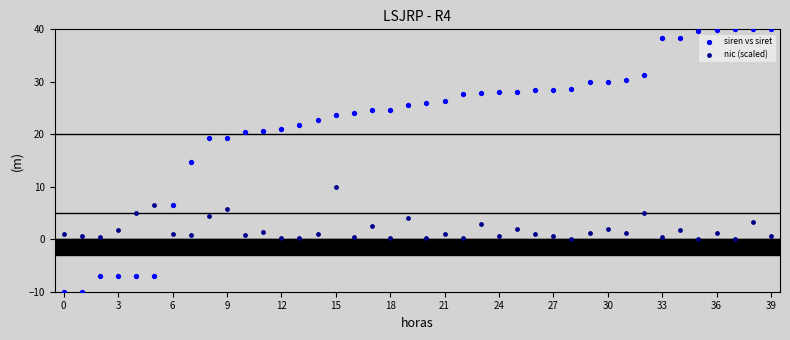

Across all data points, what is the range of Y values (max minus min)?

50.0